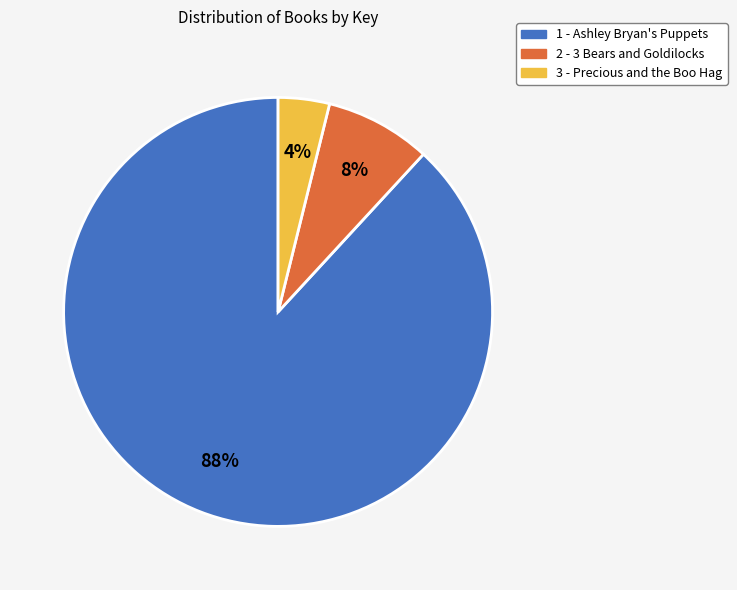

Is the sum of 3 - Precious and the Boo Hag and 2 - 3 Bears and Goldilocks greater than half?

No